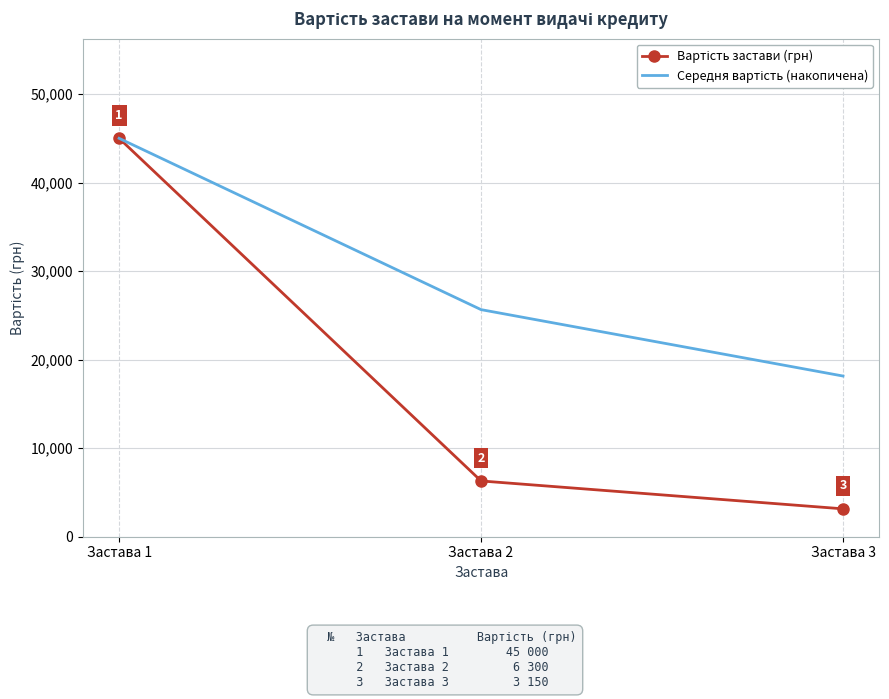

What is the minimum value shown in the chart?

3150